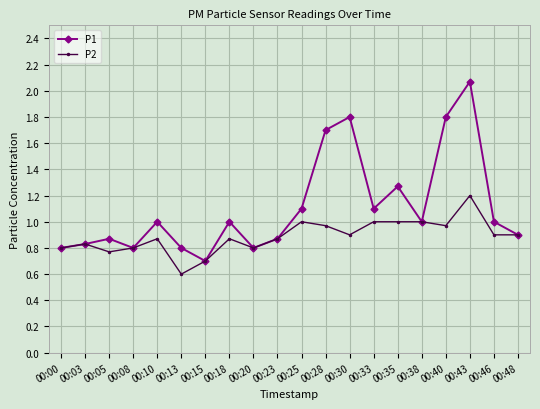

At which category does P2 reach its first local peak?

00:03